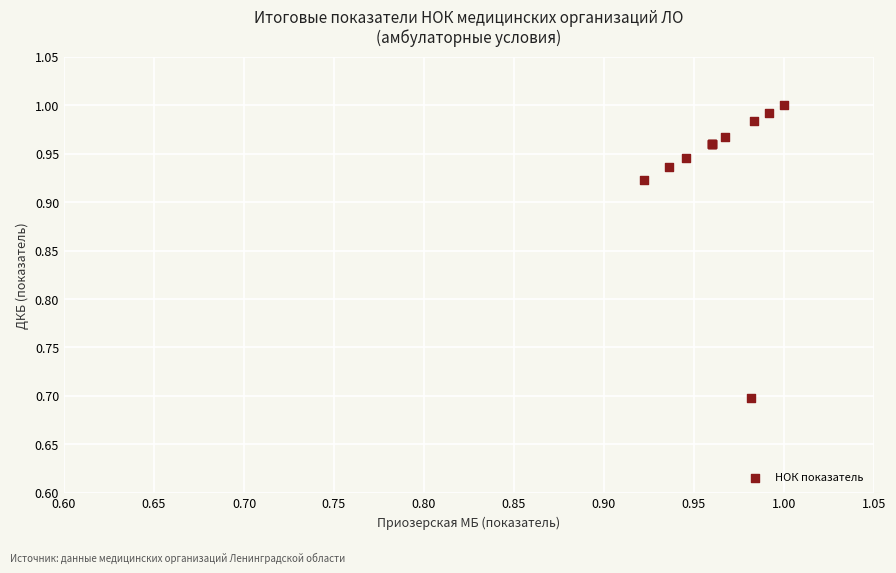

What Y value in the scatter plot is closest to 0?

0.7